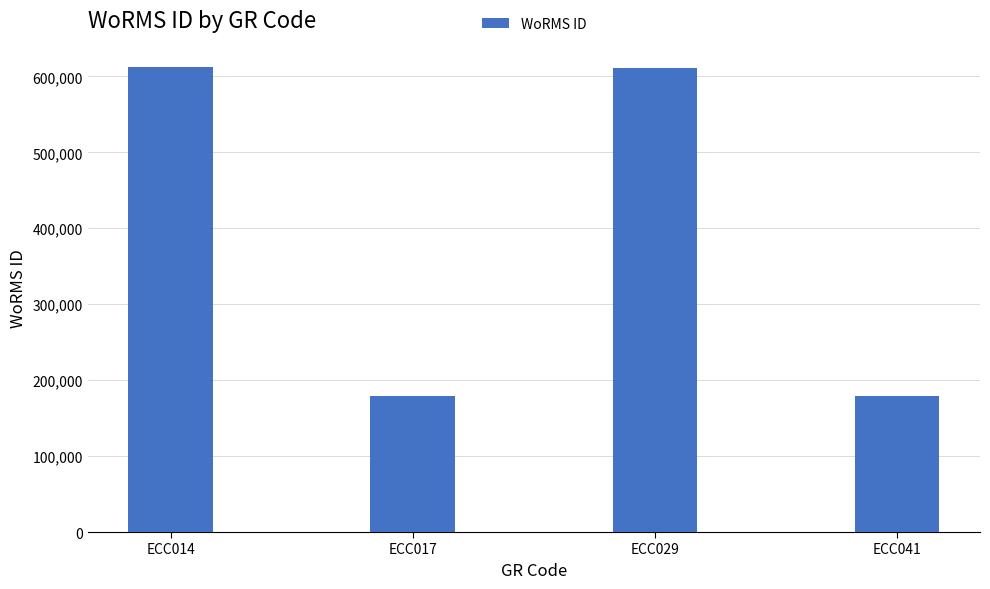

How many bars are there in total?

4